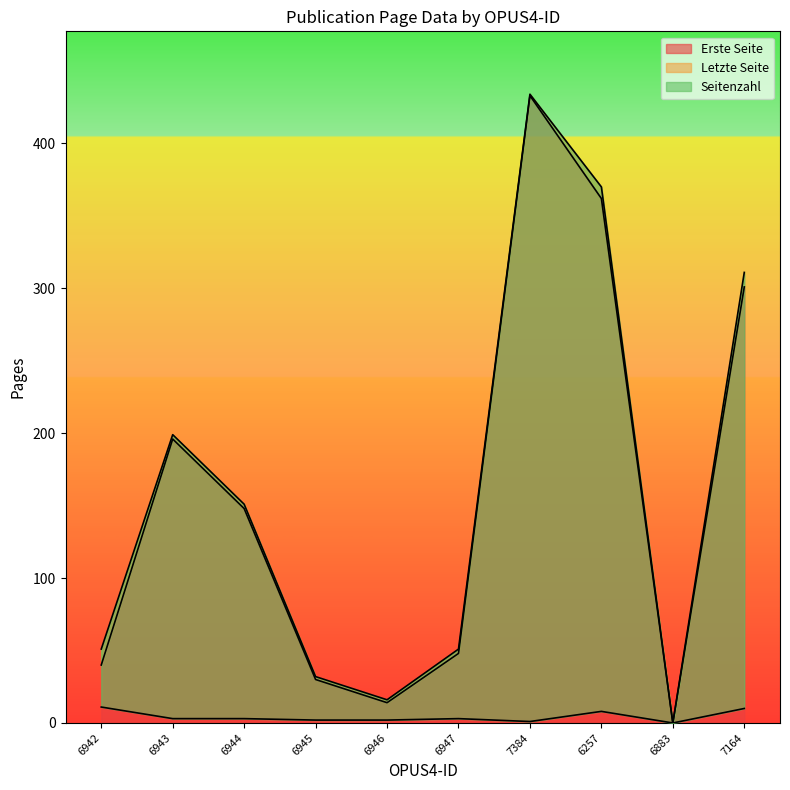

The Erste Seite series shows 489 at 6257. True or false?

False